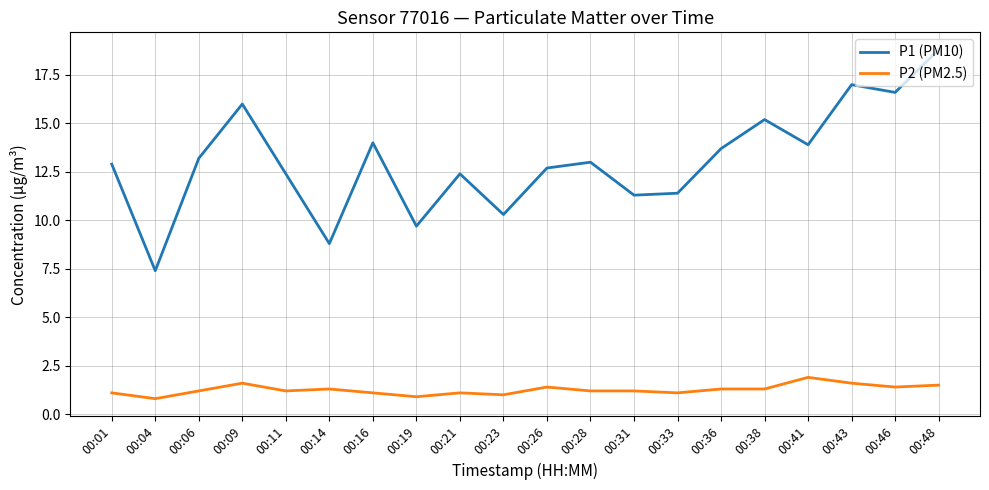

Which category has the highest value across all series?

00:48